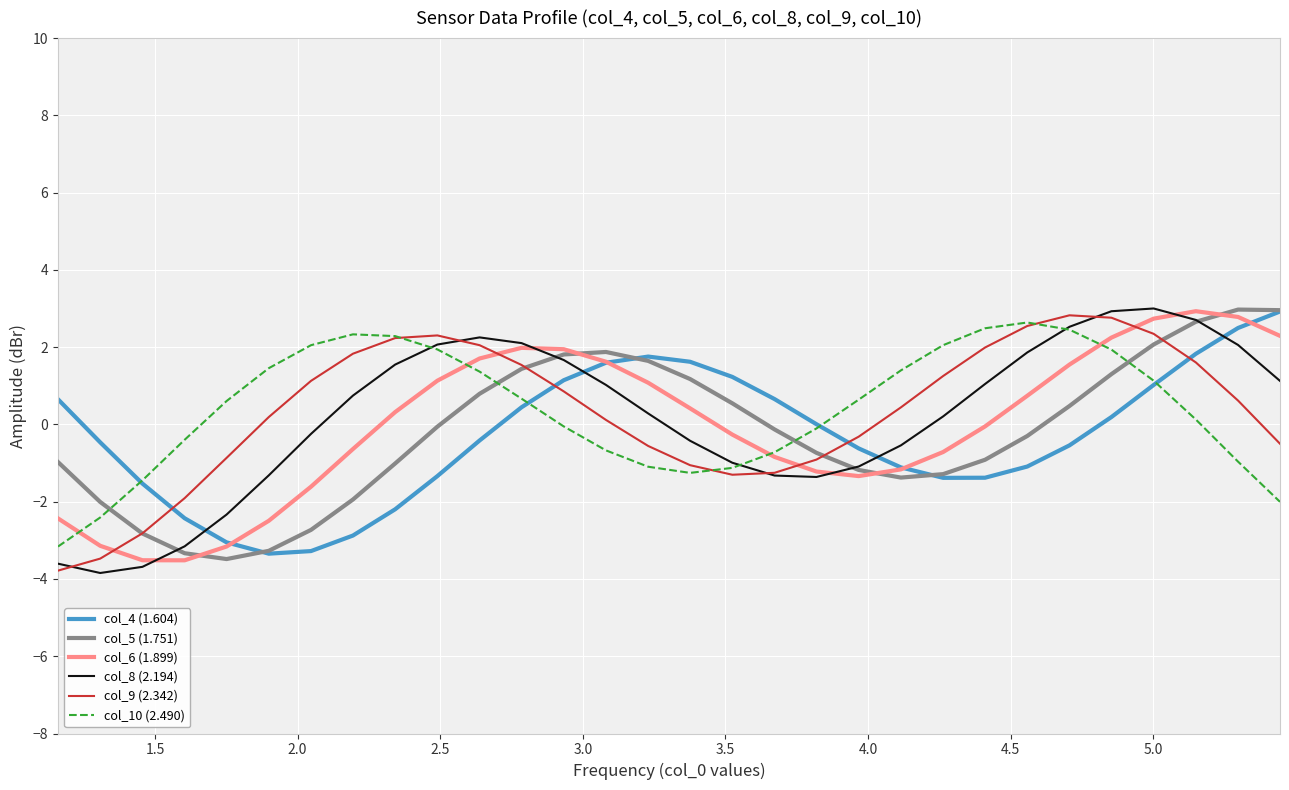

True or false: col_8 (2.194) has more than 1 interior local peaks.

True